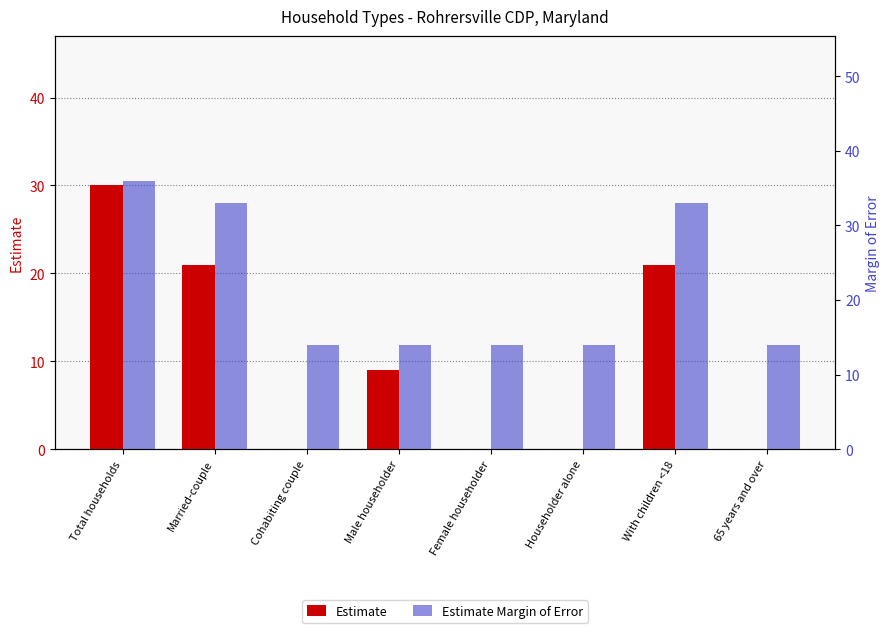

What is the difference between the maximum and minimum values in the Estimate series?

30